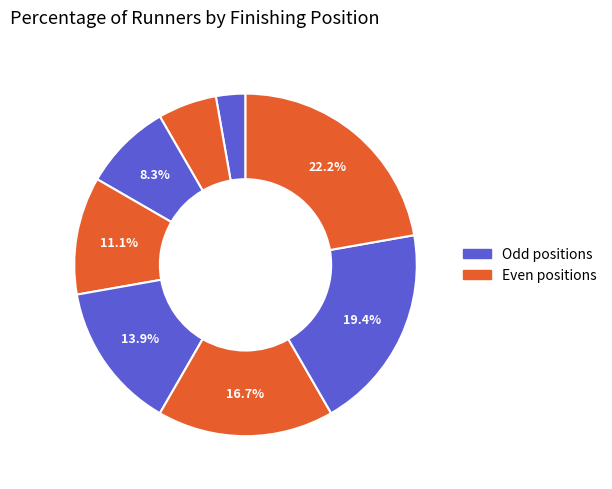

Count the number of slices in the pie.

8